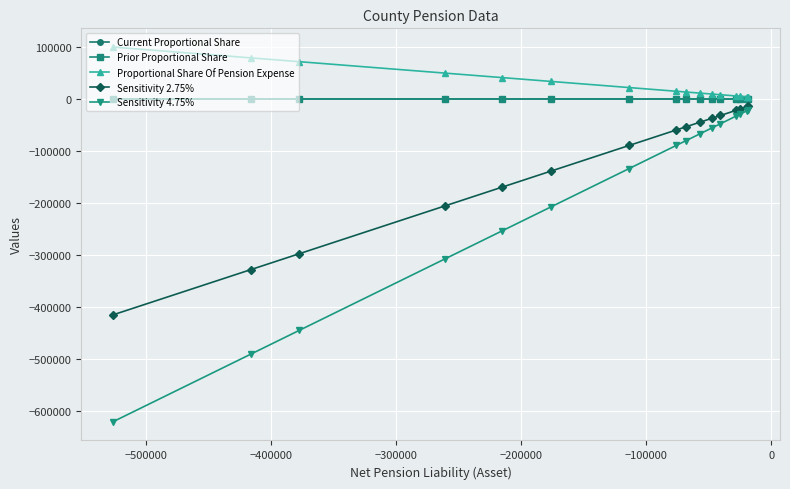

Does the chart have visible grid lines?

Yes